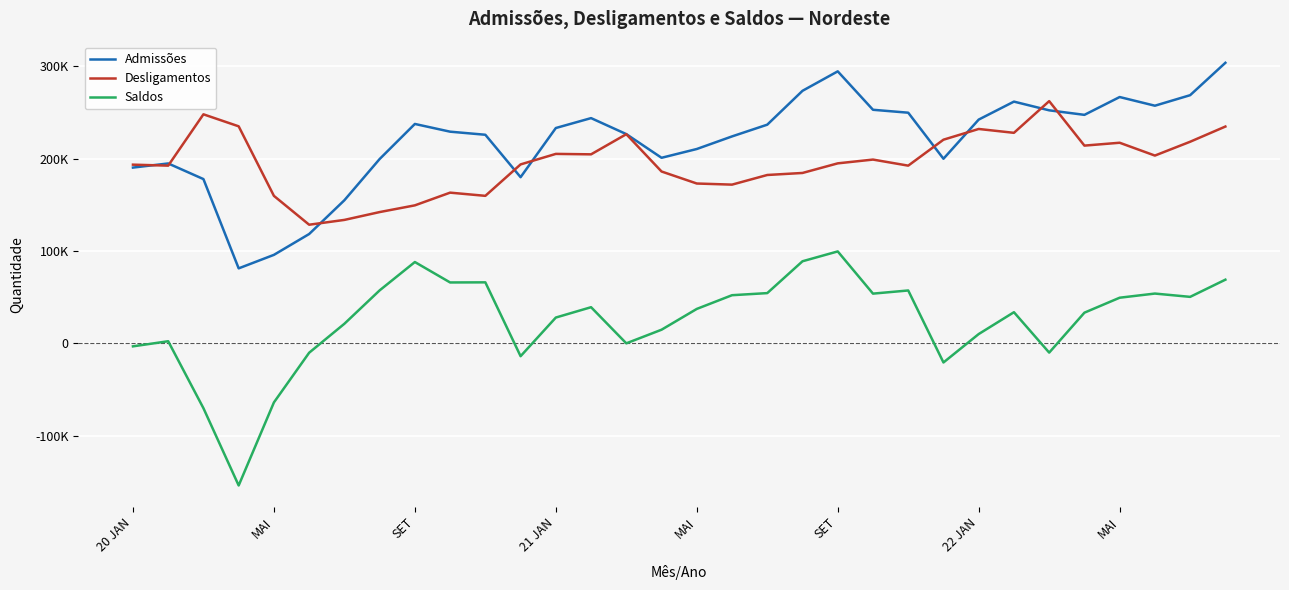

True or false: Desligamentos and Saldos intersect in this chart.

False